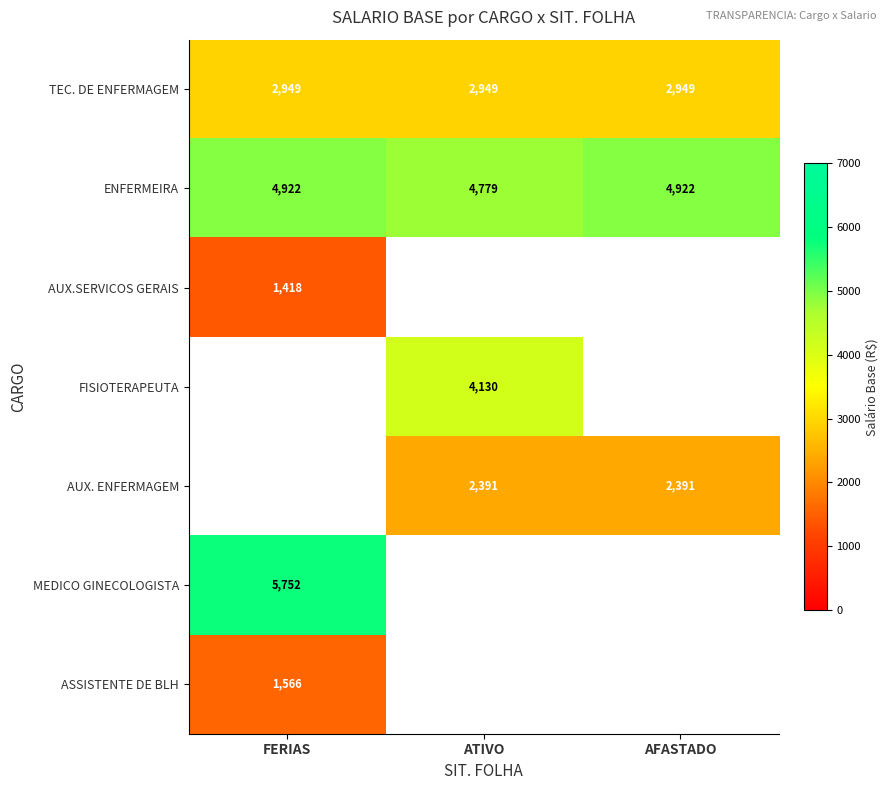

Is it true that TEC. DE ENFERMAGEM equals 2949.0 at FERIAS?

True